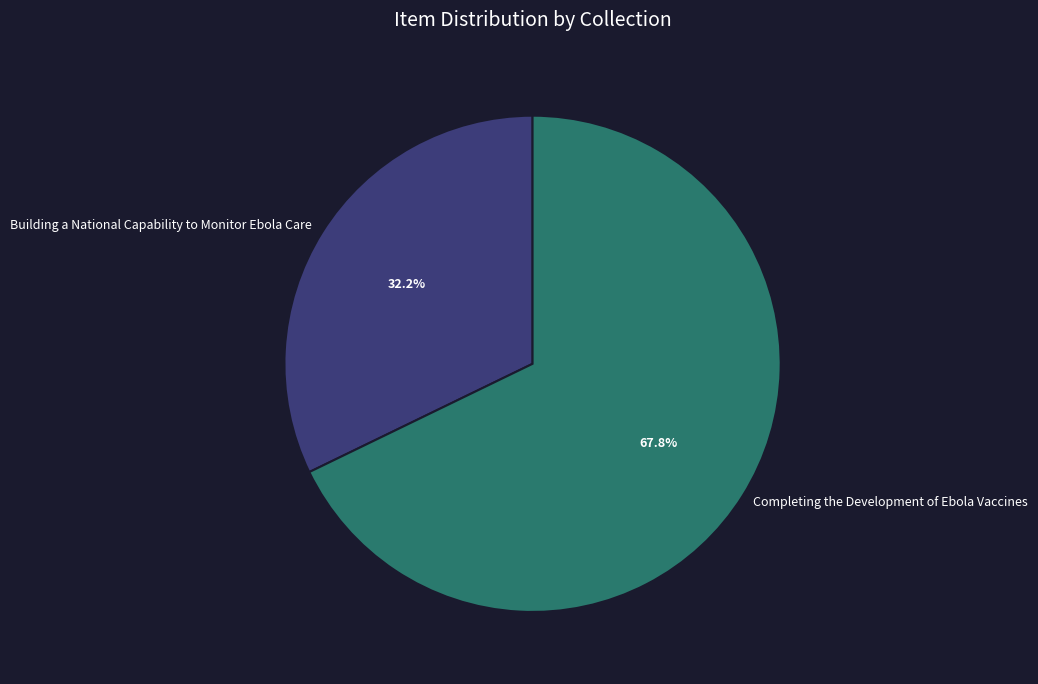

Combined, do Completing the Development of Ebola Vaccines and Building a National Capability to Monitor Ebola Care account for over 50%?

Yes